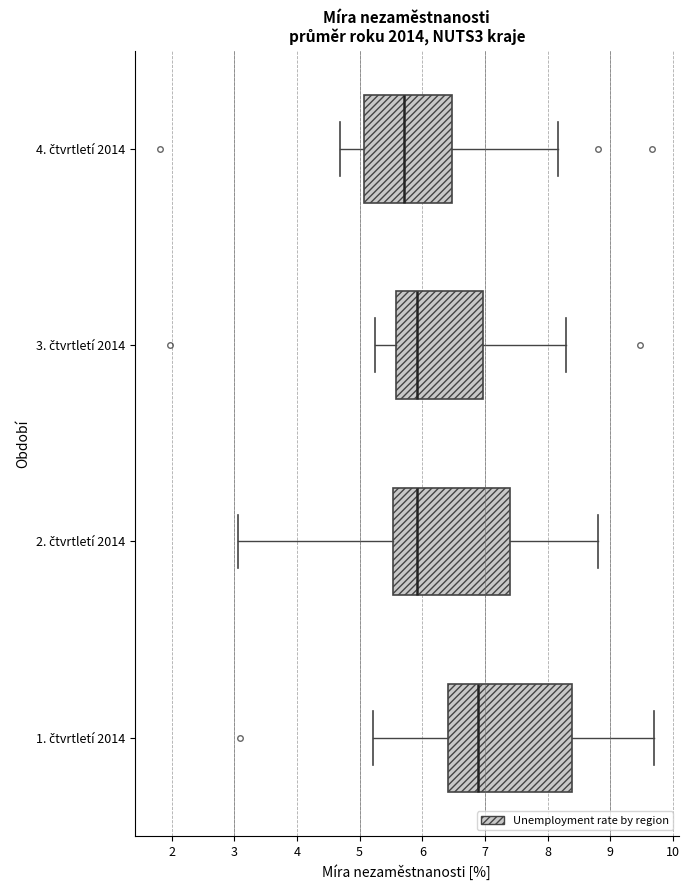

Which box is the widest, from its left edge to its right edge?

1. čtvrtletí 2014